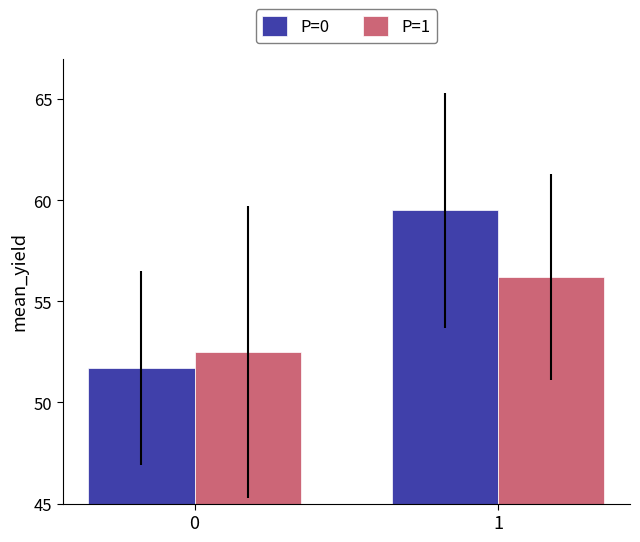

What are all the series names shown in the legend?

P=0, P=1